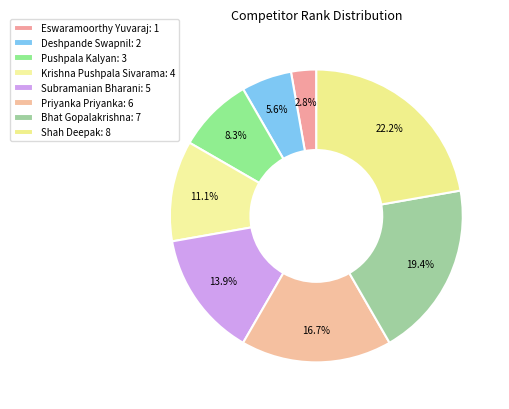

How many slices are in this pie chart?

8